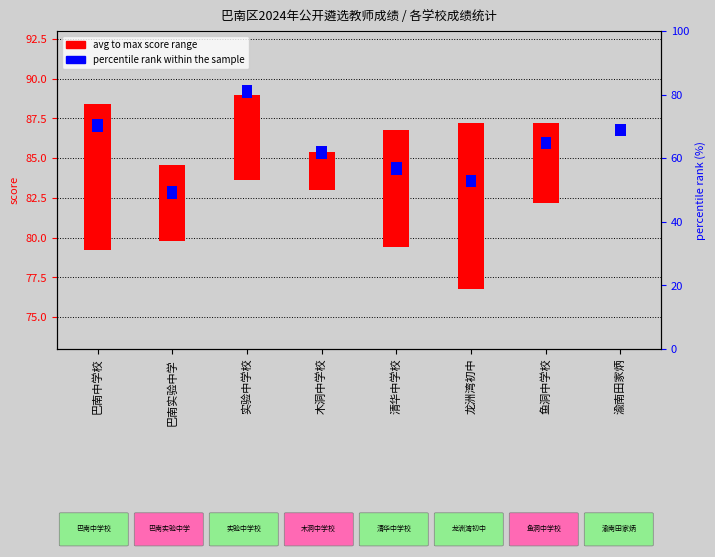

Which category has the highest value in the avg to max score series?

龙洲湾初中